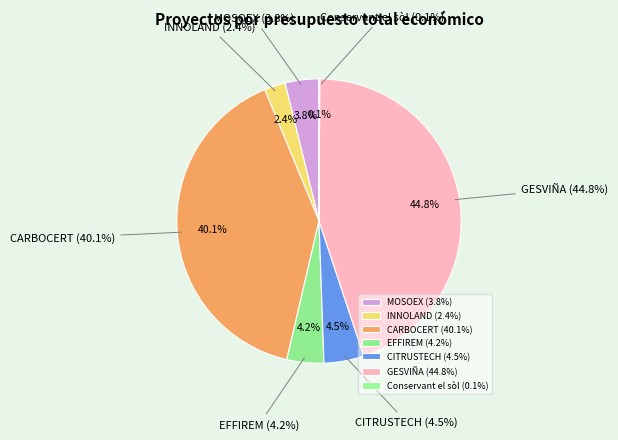

To the nearest percent, what portion does MOSOEX represent?

4%